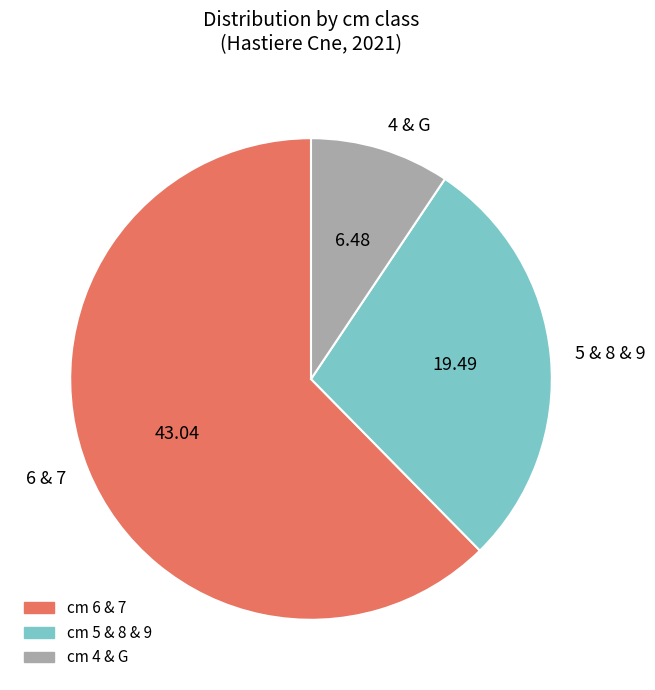

Approximately how many times larger is the value at 5 & 8 & 9 compared to 4 & G?

3.0